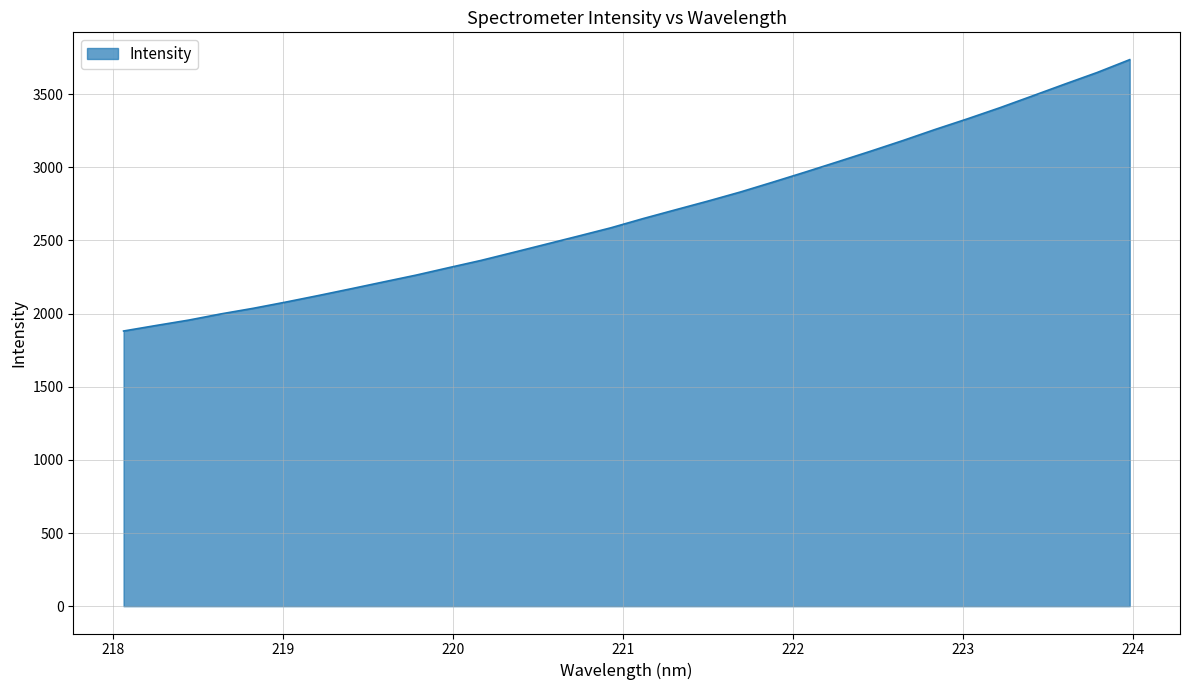

What is the difference between the maximum and minimum values?

1854.4